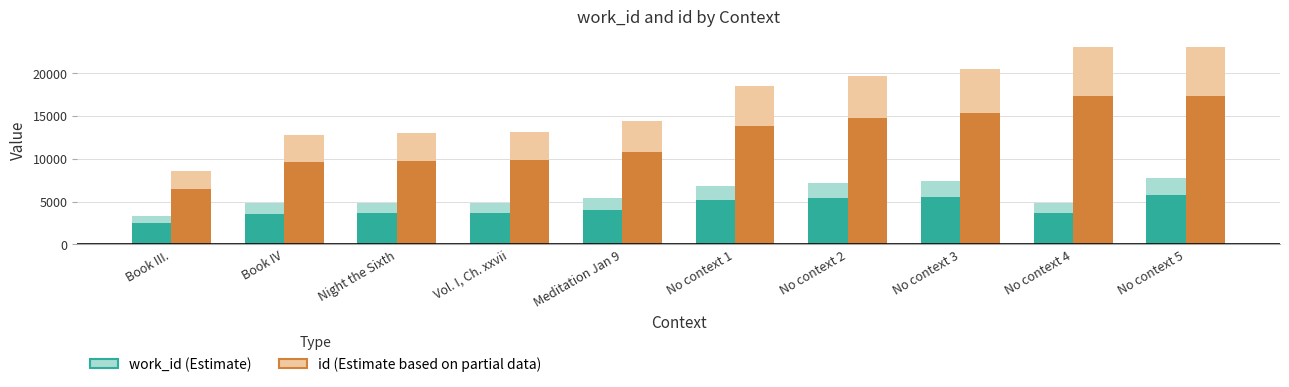

What is the total value across all series at No context 3?

20951.2